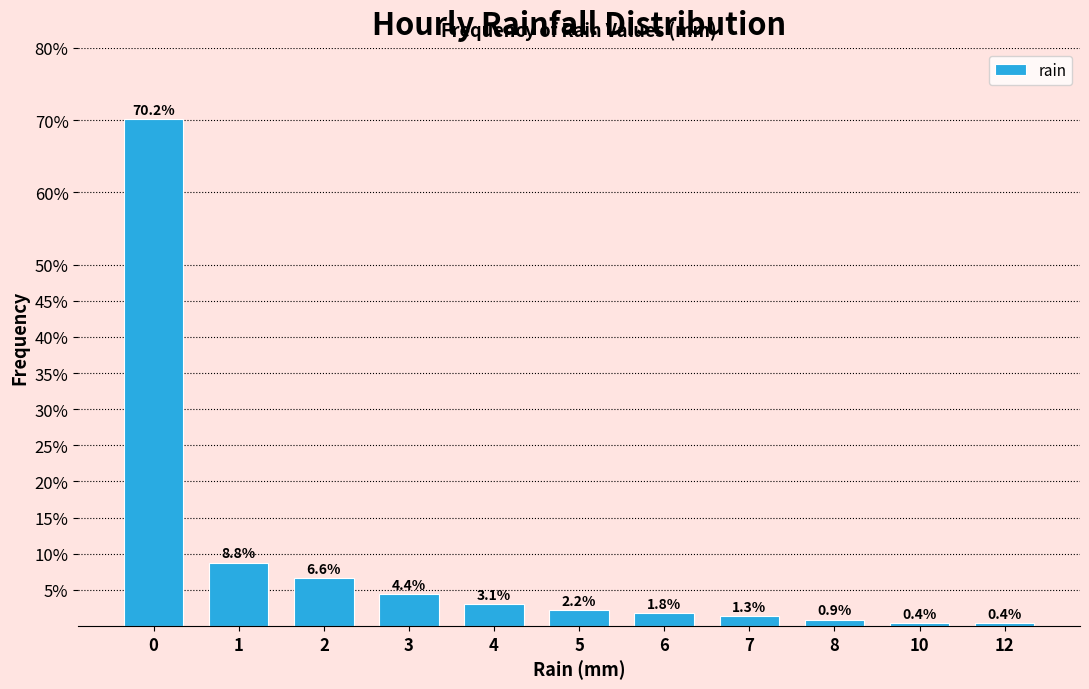

Reading right to left, what are all the values shown in this chart?

12=0.4	10=0.4	8=0.9	7=1.3	6=1.8	5=2.2	4=3.1	3=4.4	2=6.6	1=8.8	0=70.2